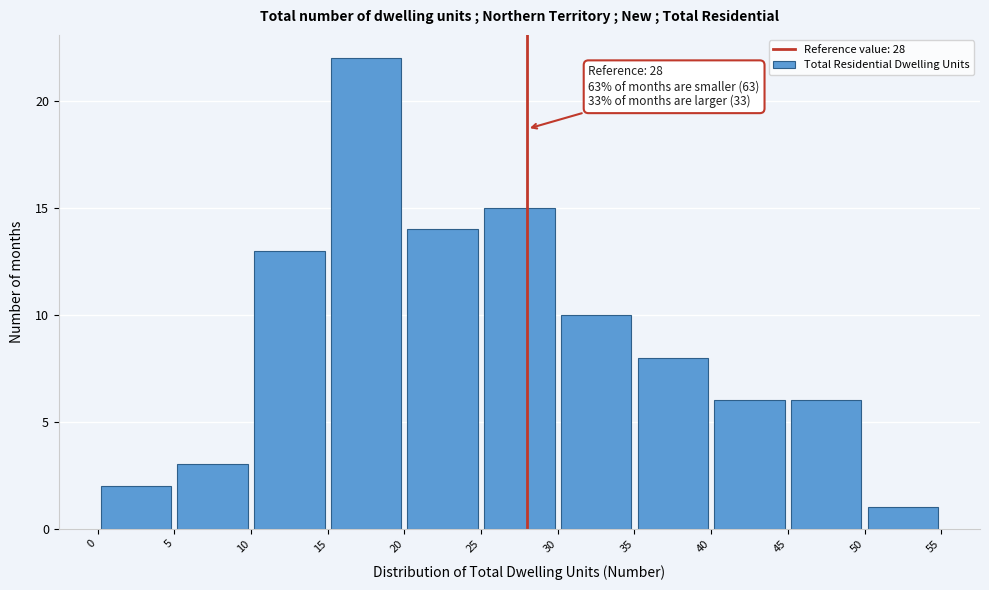

Over which range of the x-axis is the bar tallest?

15 to 20